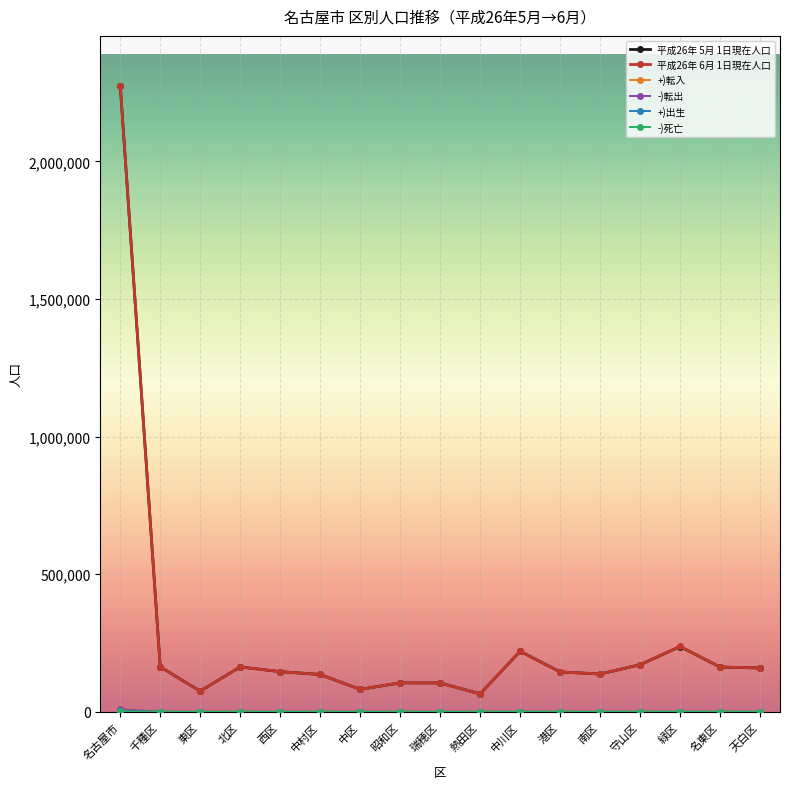

What is the label of the 7th point from the right?

中川区